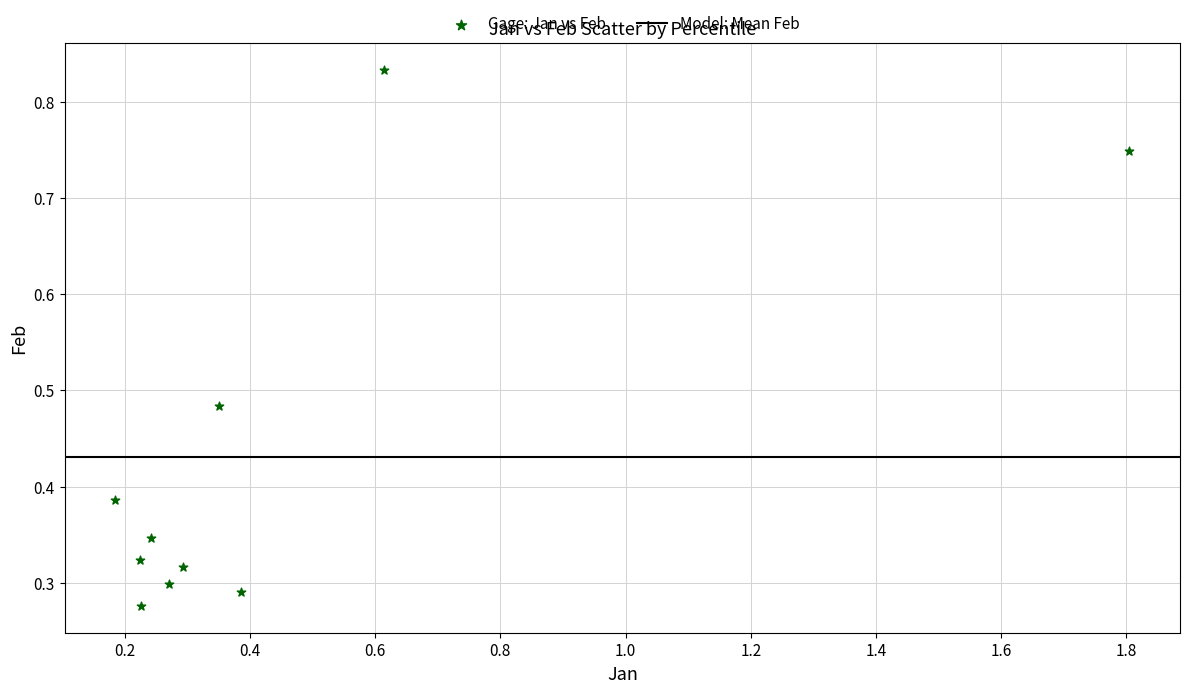

What is the range of Y values (max minus min)?

0.6